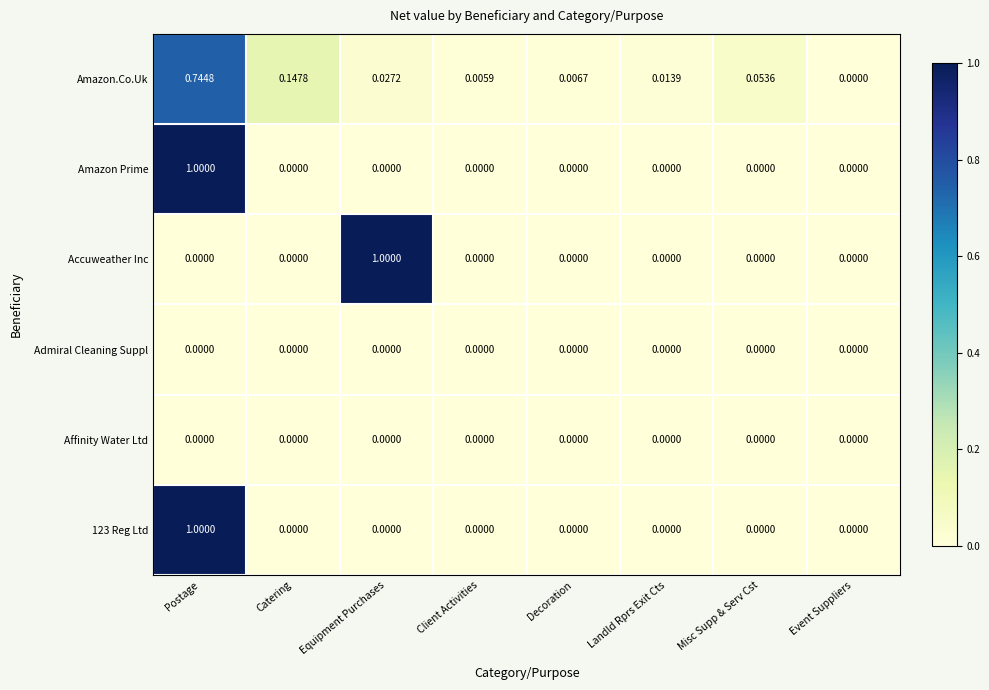

Which series changed the most between Catering and Equipment Purchases?

Accuweather Inc